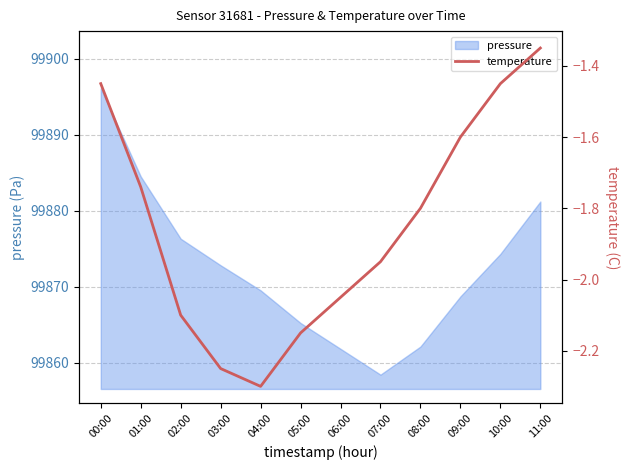

Reading left to right, extract all data points from this chart.

00:00=-1.4	01:00=-1.7	02:00=-2.1	03:00=-2.2	04:00=-2.3	05:00=-2.1	06:00=-2.0	07:00=-1.9	08:00=-1.8	09:00=-1.6	10:00=-1.4	11:00=-1.4